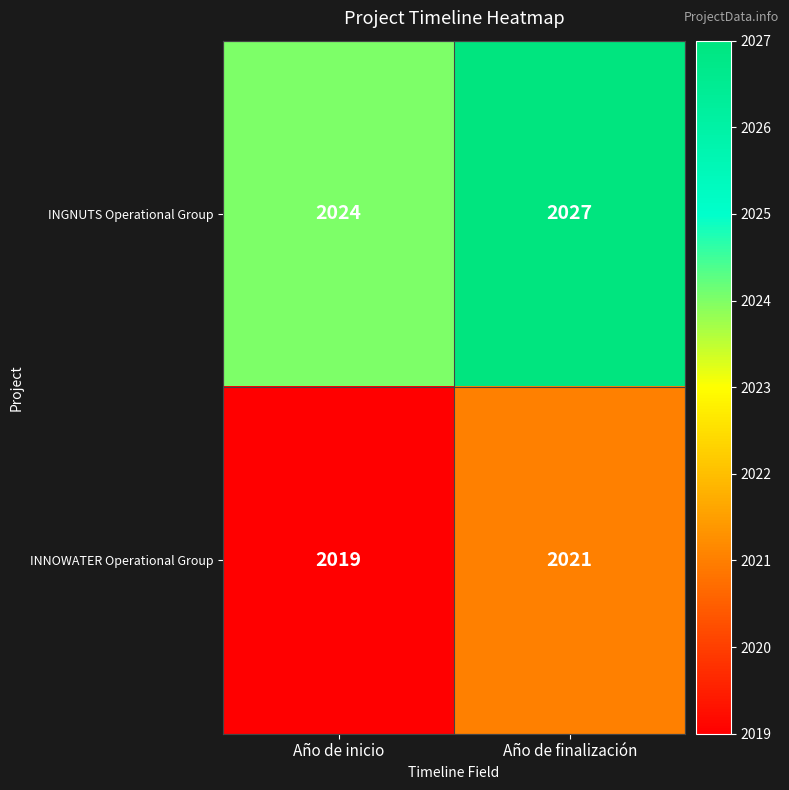

Reading right to left, list all the values displayed in this chart.

INGNUTS Operational Group: Año de finalización=2027	Año de inicio=2024
INNOWATER Operational Group: Año de finalización=2021	Año de inicio=2019